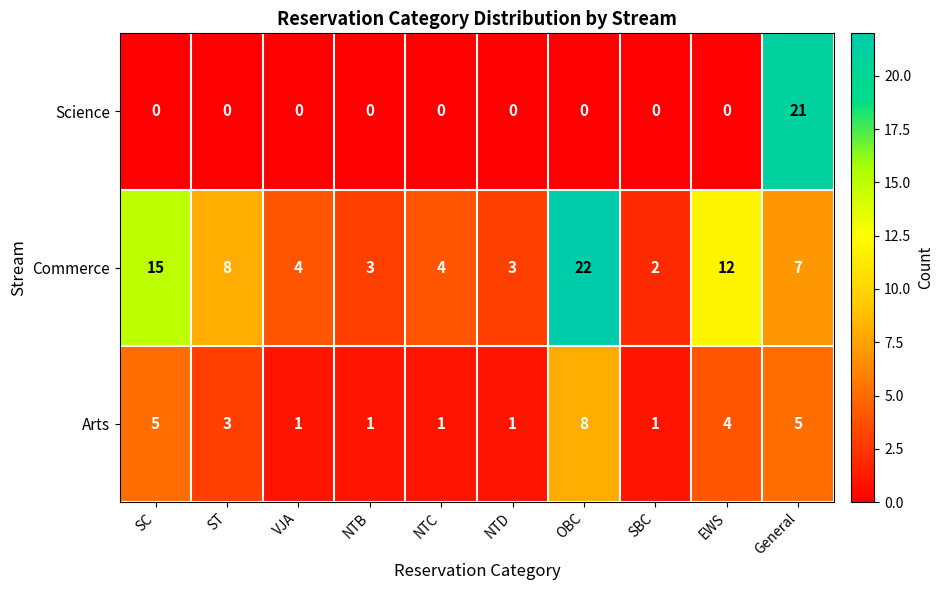

Count the number of data series in this chart.

3